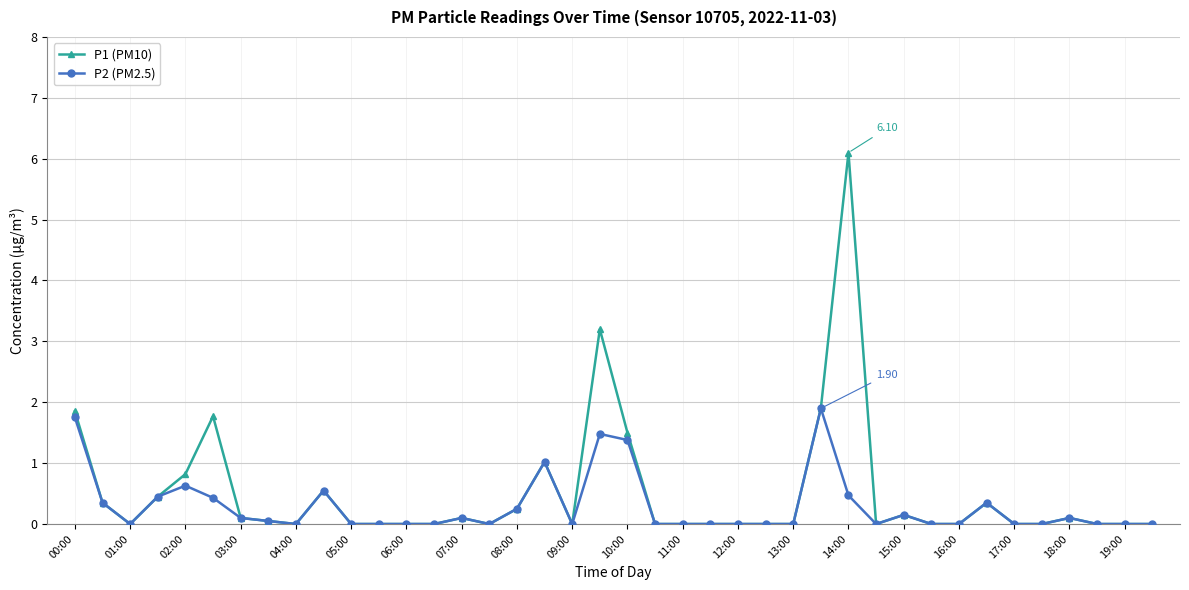

Which series has the largest range (max minus min)?

P1 (PM10)